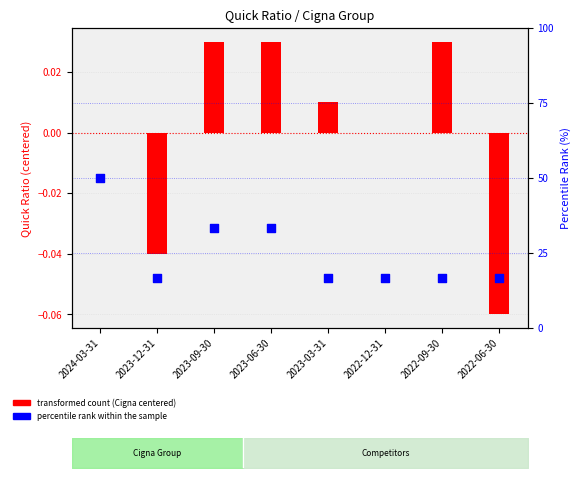

At how many categories does at least one series exceed 19?

3